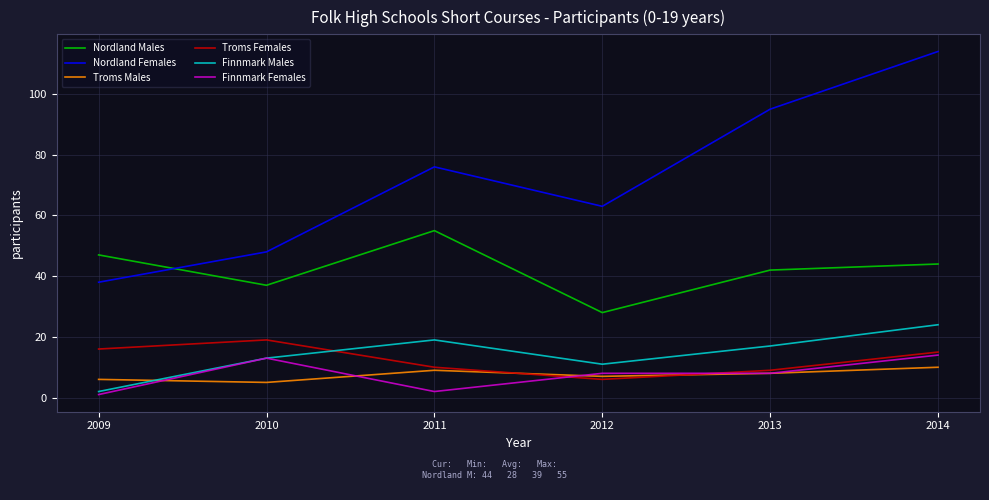

True or false: Nordland Females and Troms Females intersect in this chart.

False